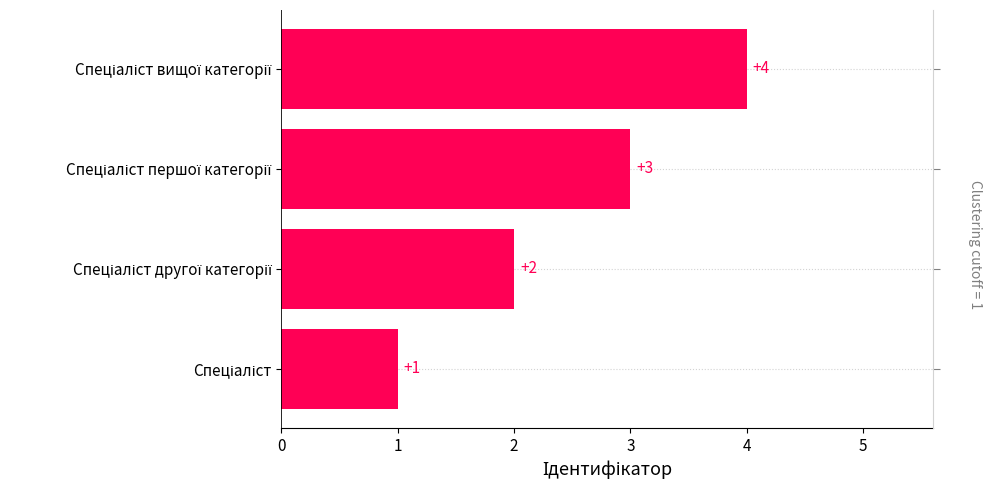

What is the difference between the values at Спеціаліст вищої категорії and Спеціаліст першої категорії?

1